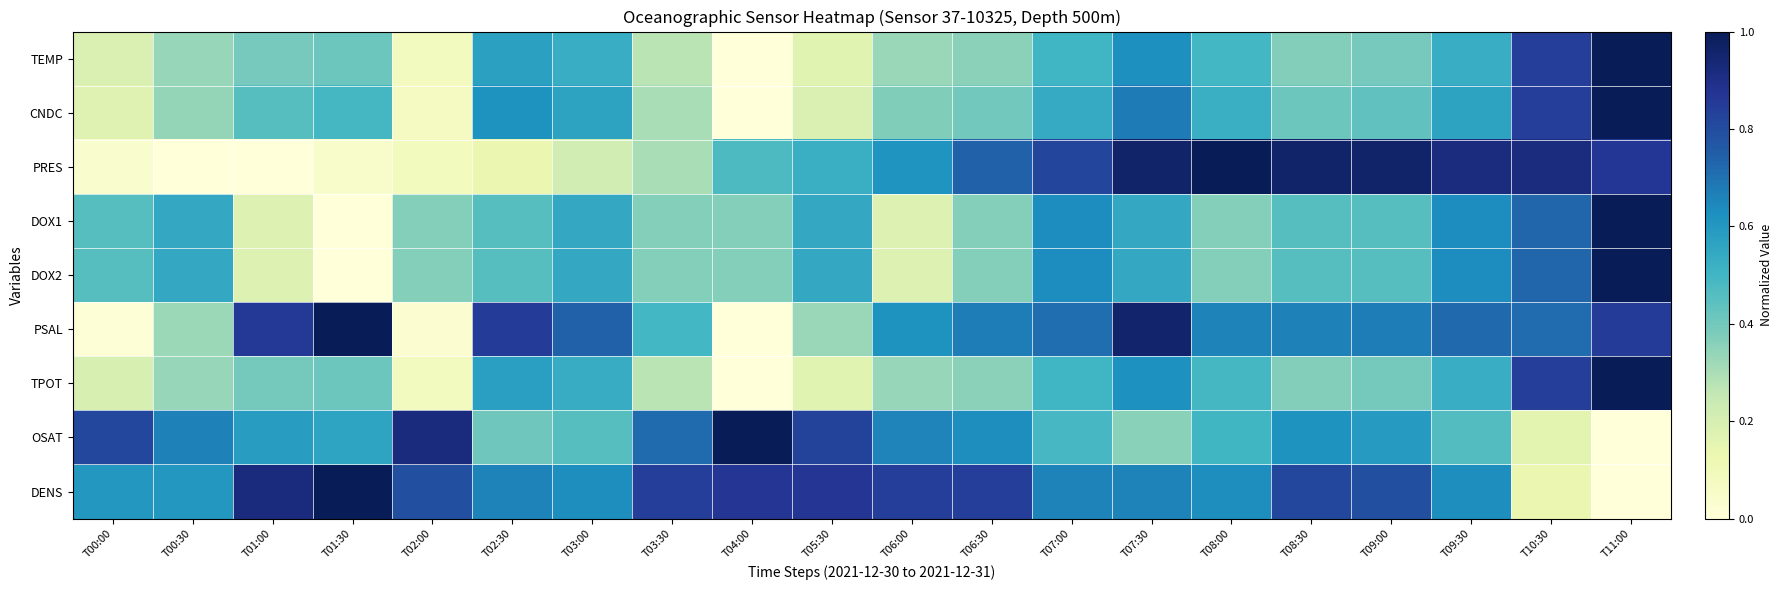

Which has a higher value, T03:30 or T07:30?

T07:30